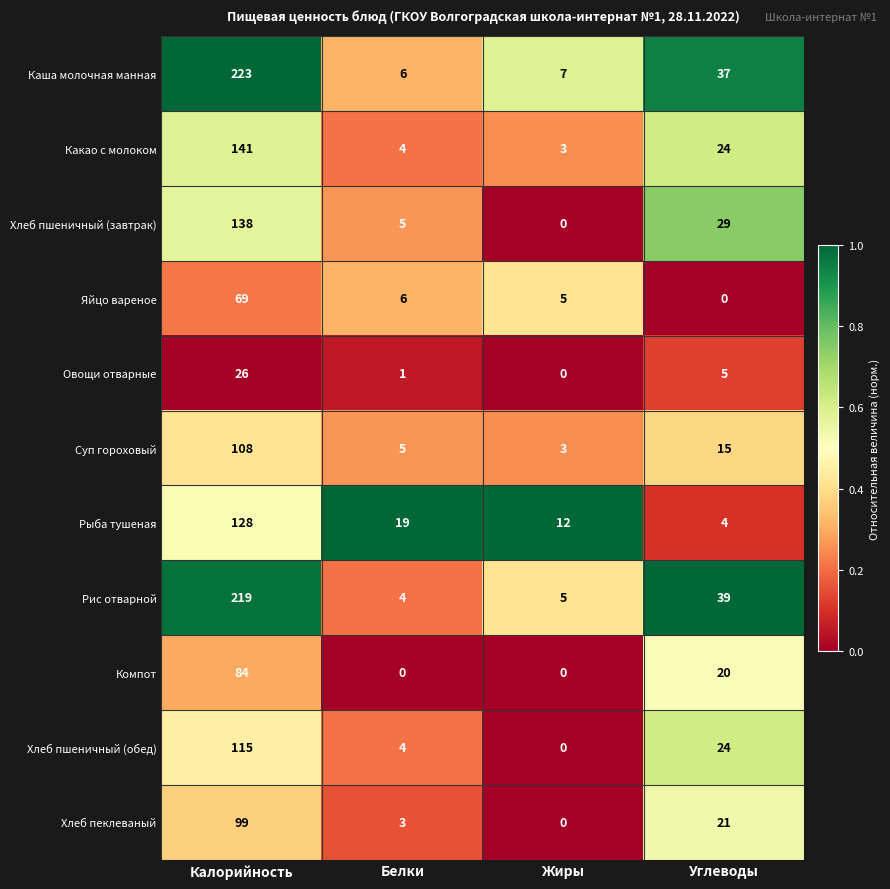

Which series has the largest range (max minus min)?

Каша молочная манная